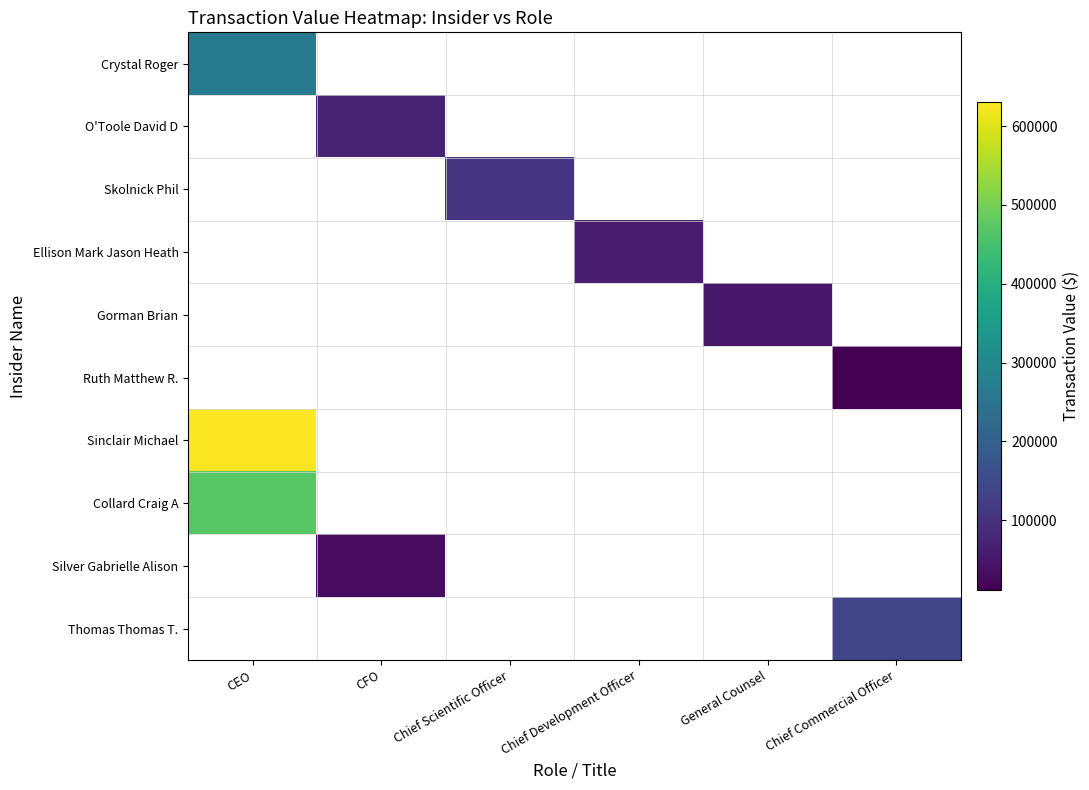

What is the greatest value displayed?

630308